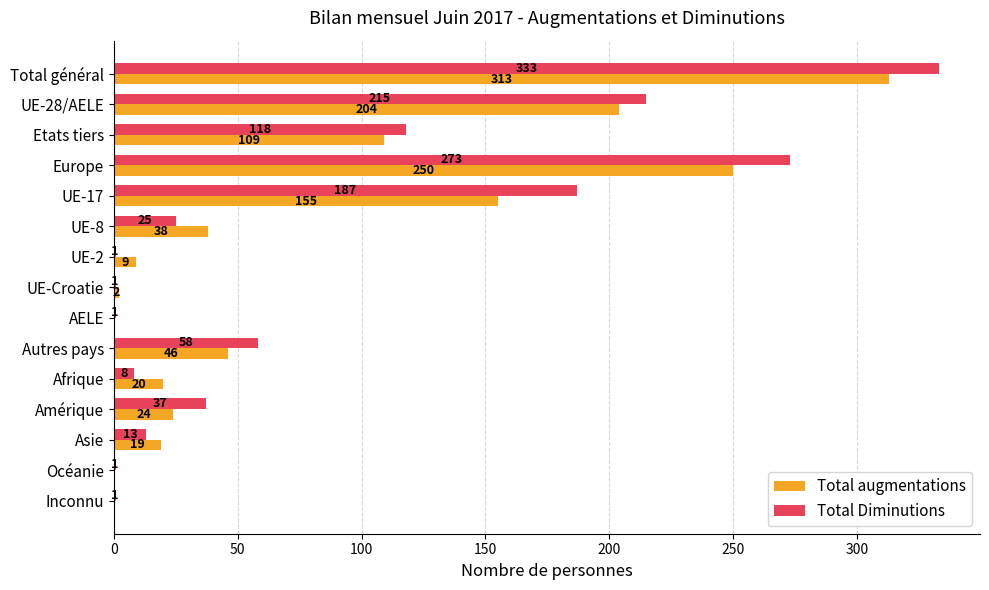

Which series changed the most between Afrique and Océanie?

Total augmentations